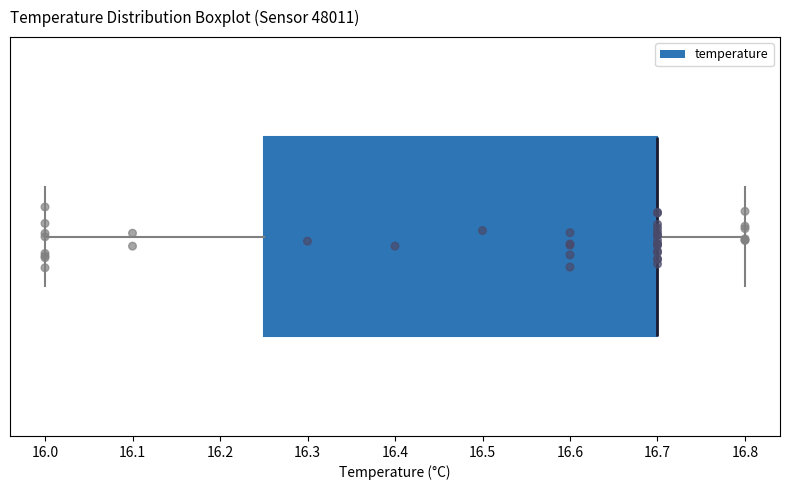

Read this box plot against the x-axis: the position of the median line, the range covered by the box, and the ends of both whiskers. The values are not printed on the chart, so give them approximately, as read against the axis.

median 16.70 (drawn on the box's right edge), box 16.25 to 16.70, whiskers 16.00 to 16.80